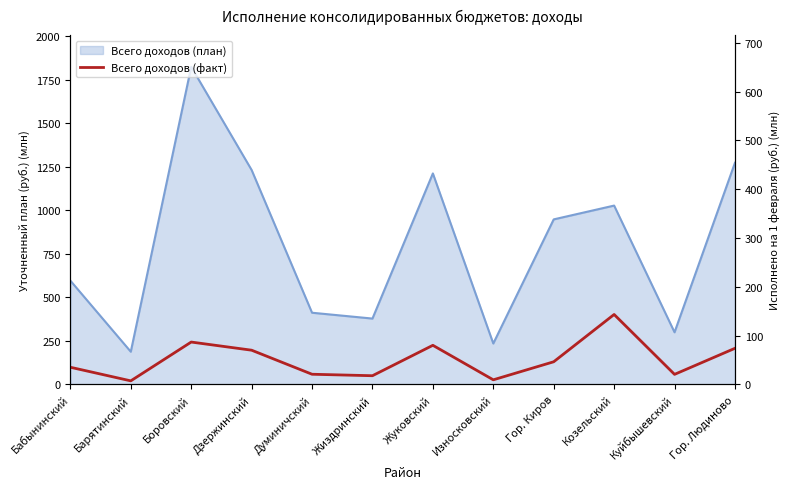

What is the value of the 4th point from the left?

70.0